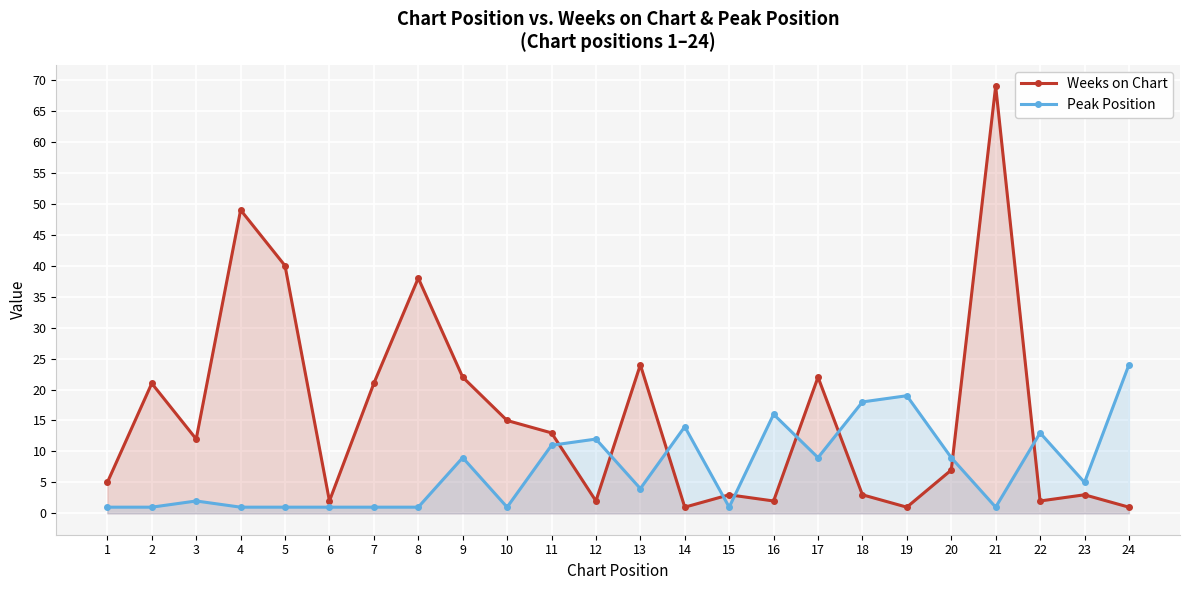

In Peak Position, how many points are lower than both neighbors (excluding endpoints)?

6